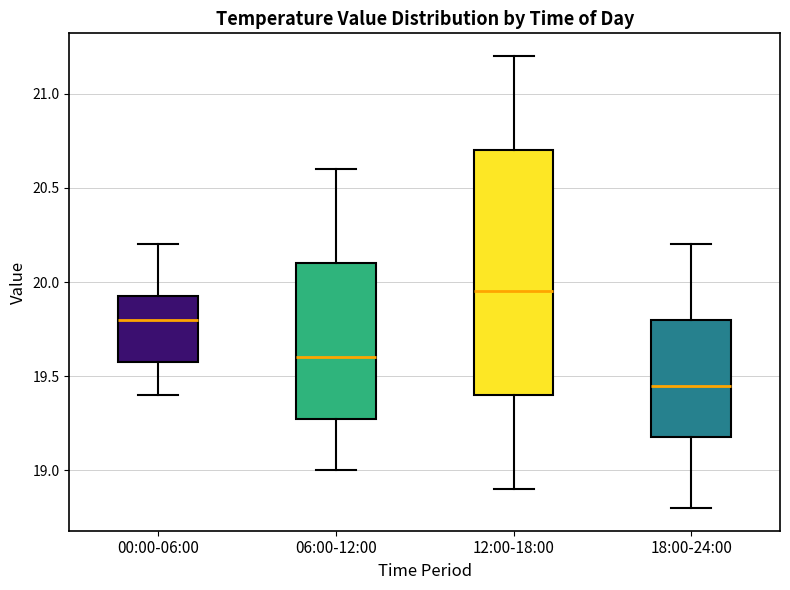

Reading left to right, transcribe this box plot: for each box, give where its median line is, the range the box spans, and where its two whiskers end, as read against the y-axis. The values are not printed on the chart, so give them approximately, as read against the axis.

00:00-06:00: median 19.80, box 19.60 to 19.95, whiskers 19.40 to 20.20
06:00-12:00: median 19.60, box 19.30 to 20.10, whiskers 19.00 to 20.60
12:00-18:00: median 19.95, box 19.40 to 20.70, whiskers 18.90 to 21.20
18:00-24:00: median 19.45, box 19.20 to 19.80, whiskers 18.80 to 20.20